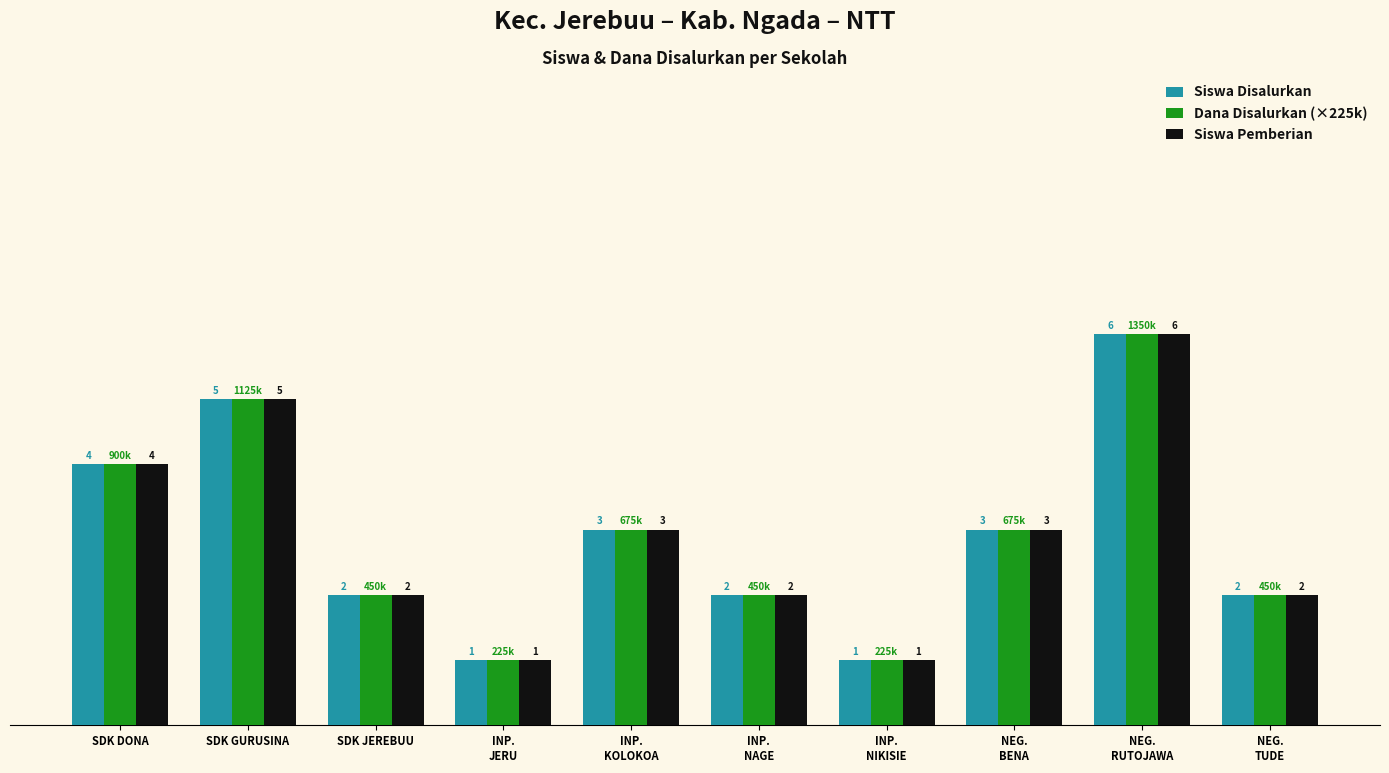

At which label does Dana Disalurkan (×225k) reach its peak?

NEG.
RUTOJAWA